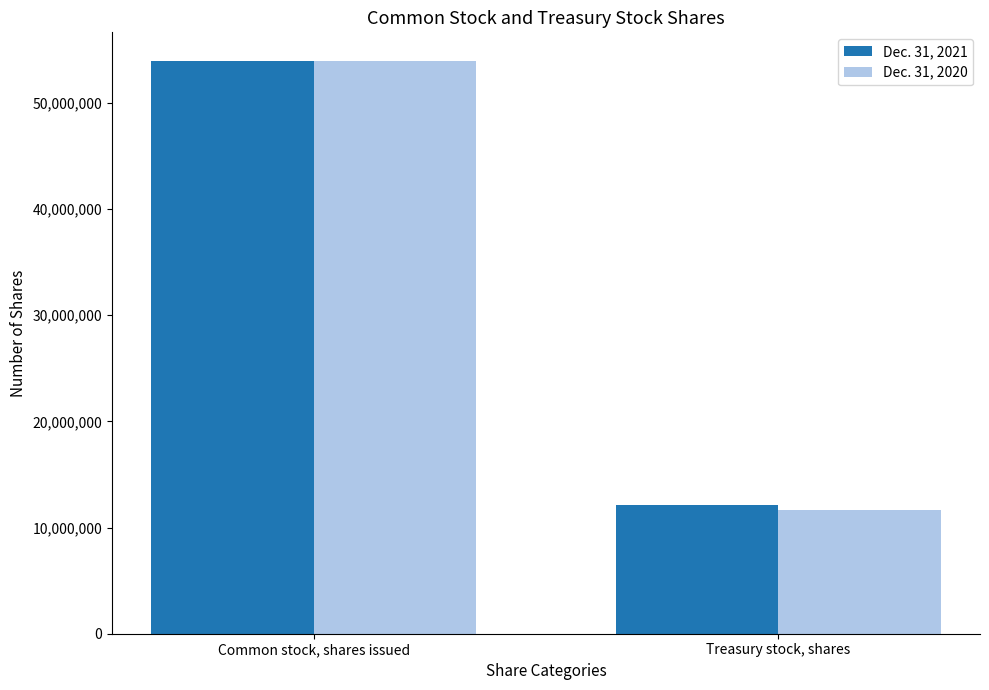

Between Common stock, shares issued and Treasury stock, shares, which series saw the biggest shift?

Dec. 31, 2020